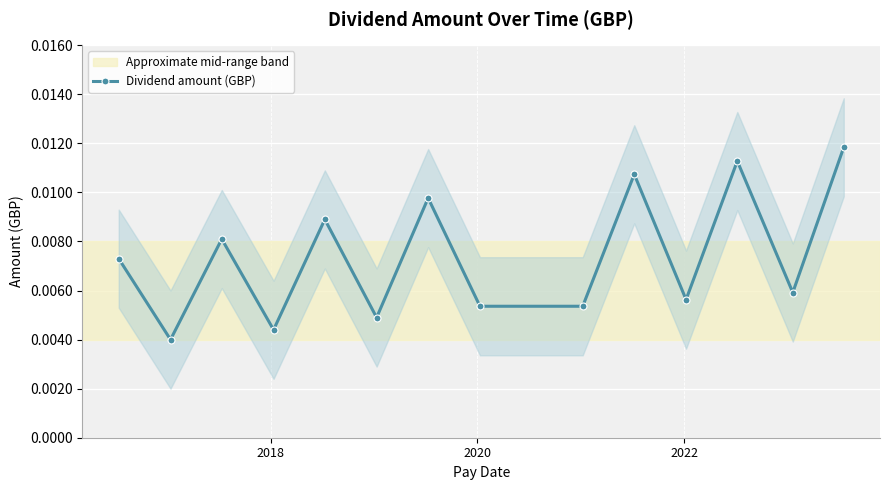

How many Dividend amount (GBP) values are between 0 and 1?

14